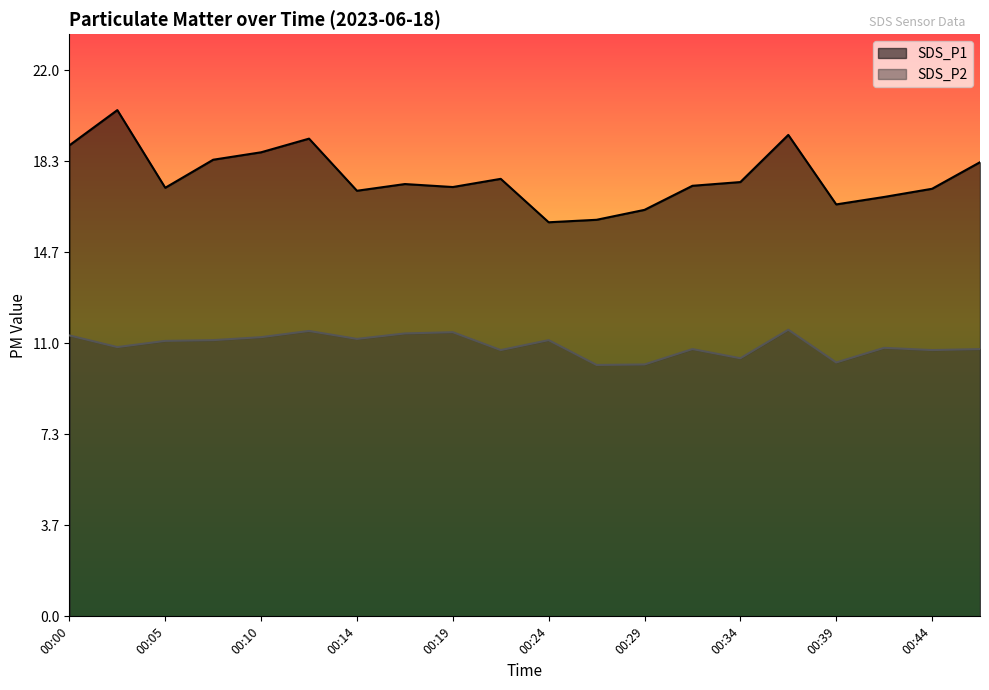

Where is SDS_P2 nearest to the value 10?

00:27